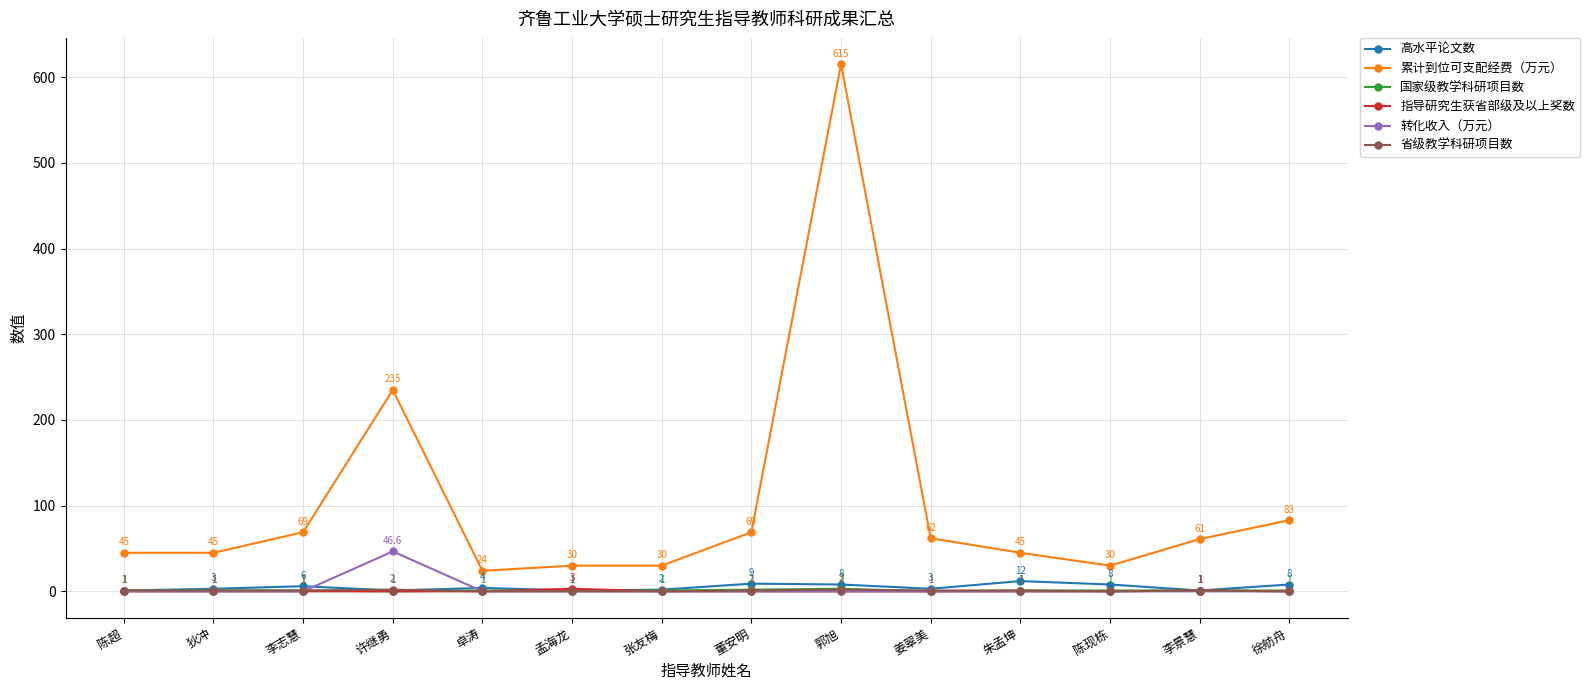

True or false: 累计到位可支配经费（万元） and 转化收入（万元） cross at least once.

False